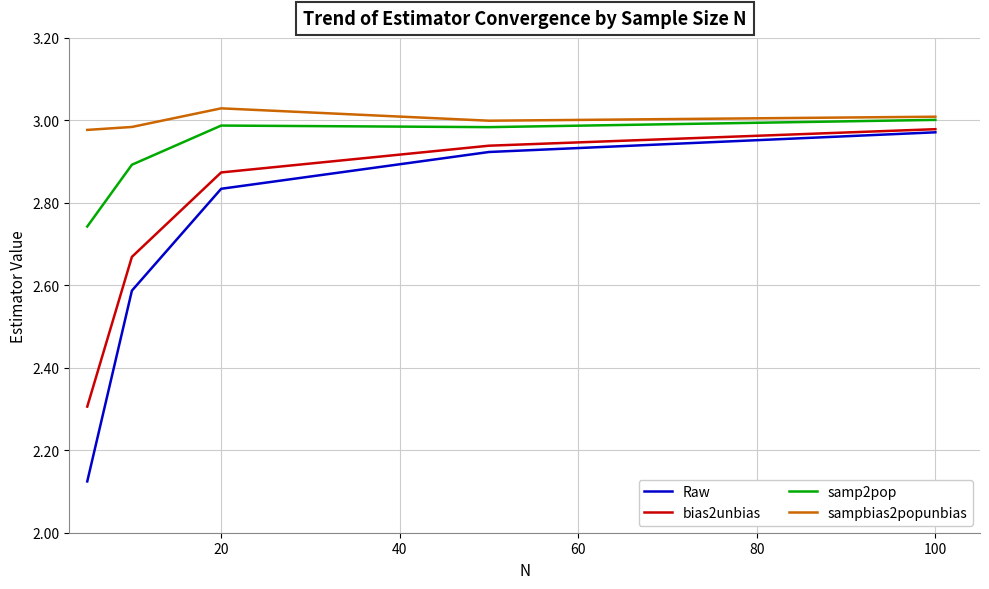

What is the difference between the maximum and minimum values in the sampbias2popunbias series?

0.1